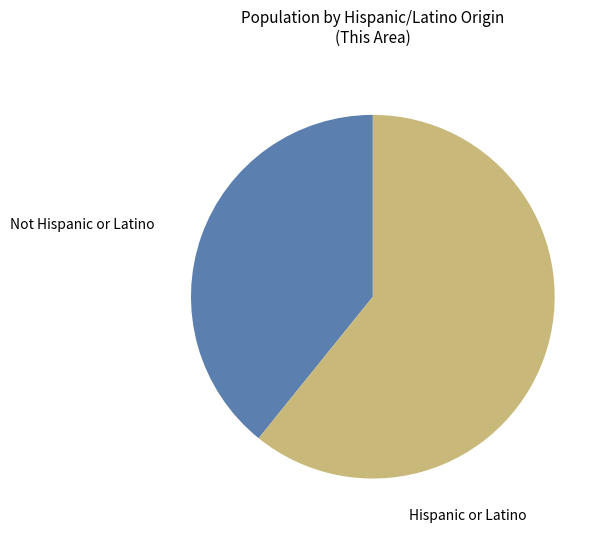

Which has a higher value, Hispanic or Latino or Not Hispanic or Latino?

Hispanic or Latino